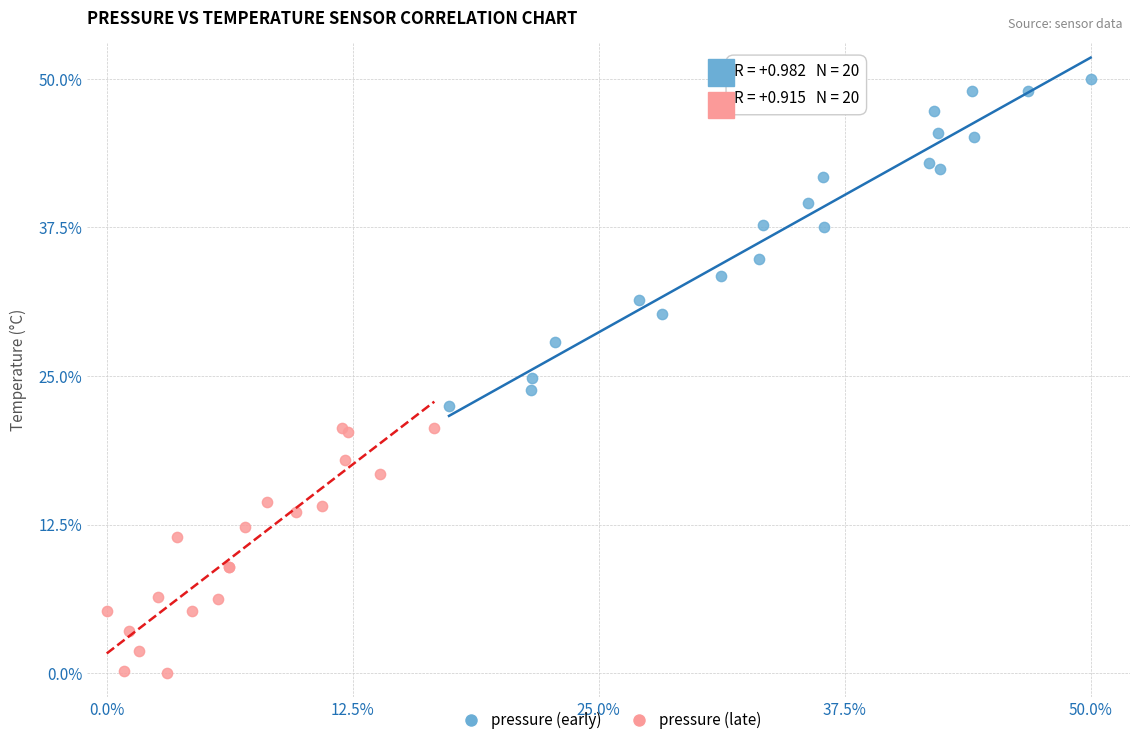

Which series reaches the maximum Y coordinate?

pressure (early)